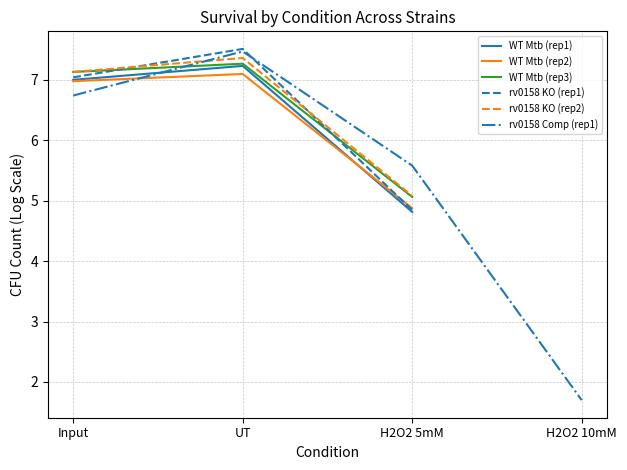

True or false: rv0158 KO (rep1) has a value of 8.7 at H2O2 5mM.

False